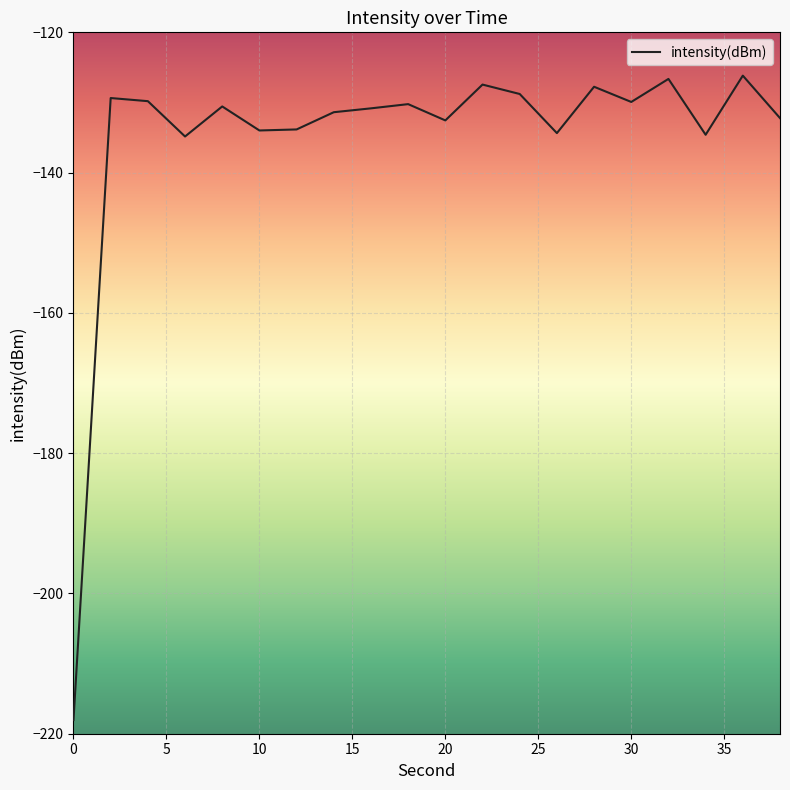

What is the smallest value displayed?

-218.0